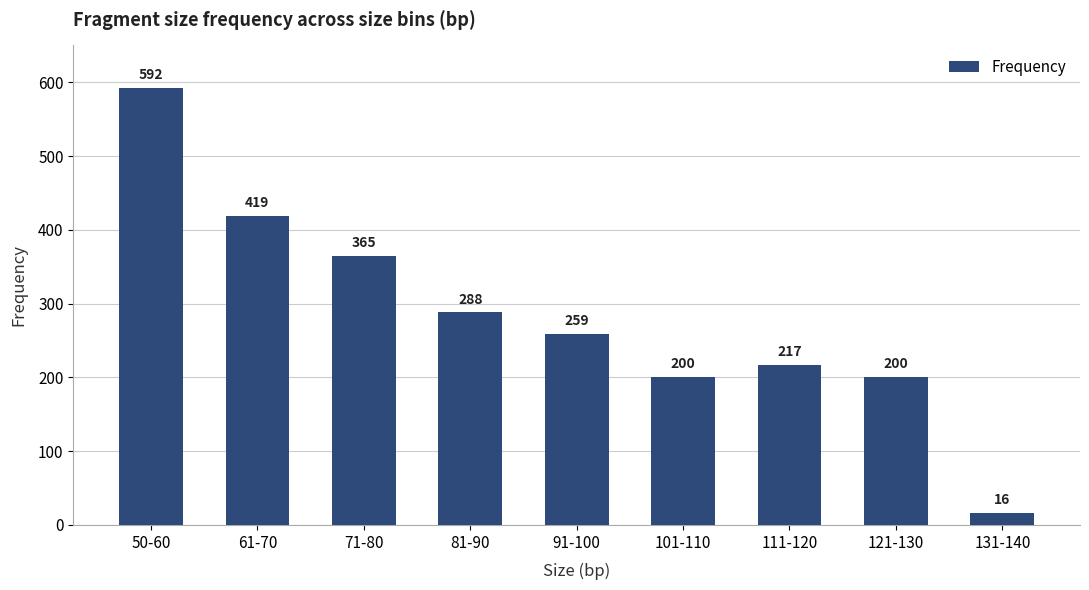

Is it true that the value at 71-80 is 207?

False